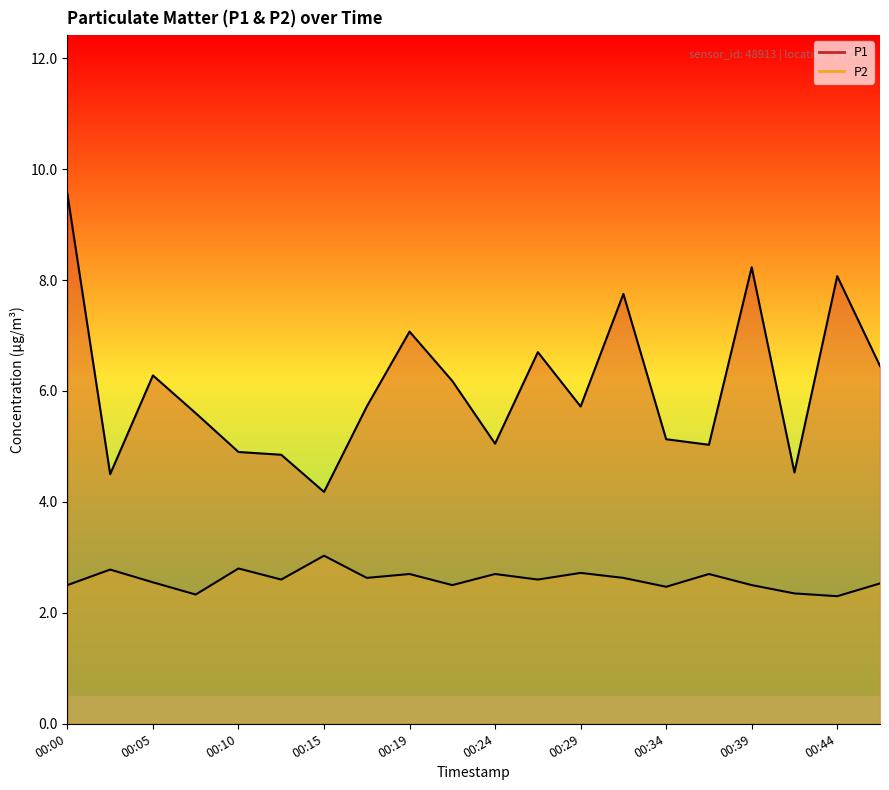

What is the difference between the P2 values at 00:32 and 00:07?

0.3